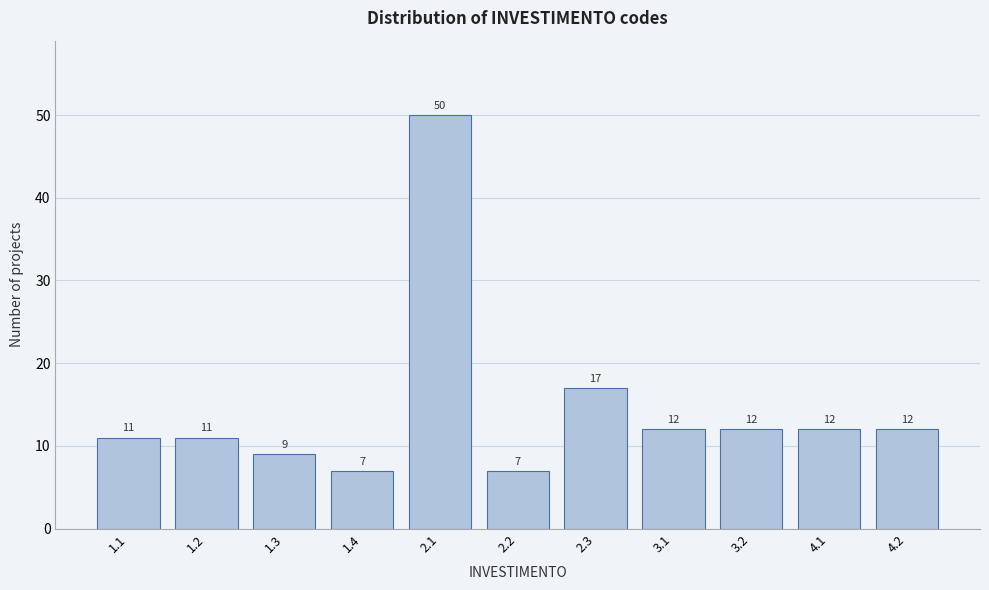

Reading left to right, what are all the values shown in this chart?

1.1=11	1.2=11	1.3=9	1.4=7	2.1=50	2.2=7	2.3=17	3.1=12	3.2=12	4.1=12	4.2=12